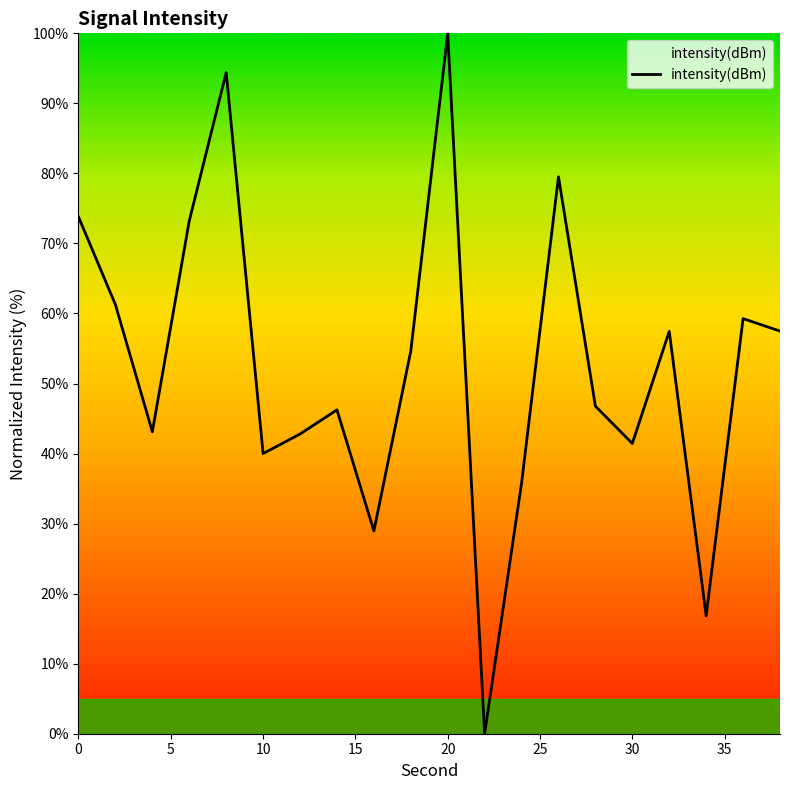

How many lines are shown in the chart?

1